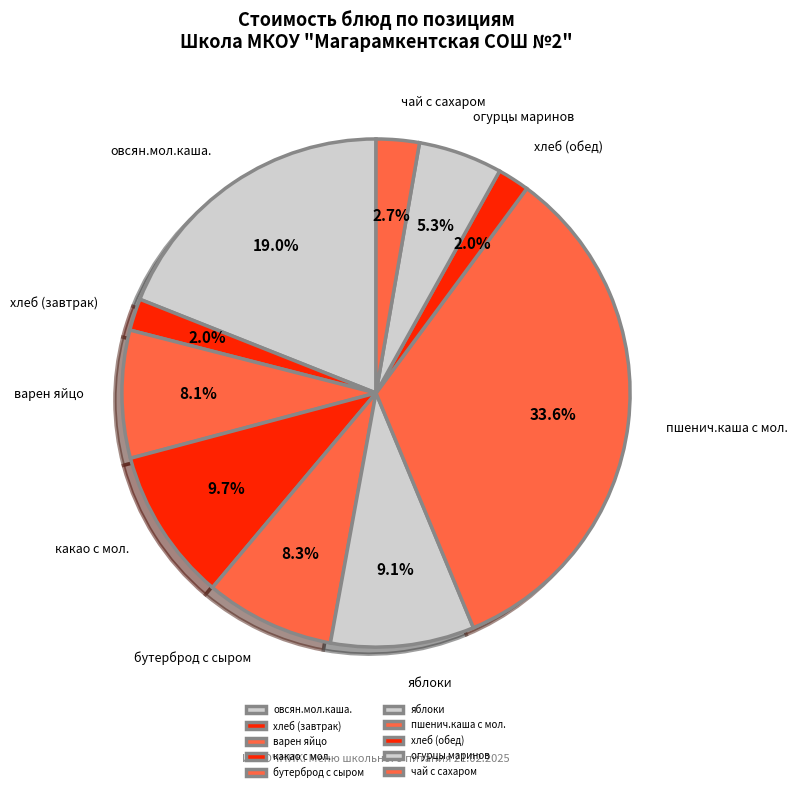

Which has a higher value, огурцы маринов or яблоки?

яблоки